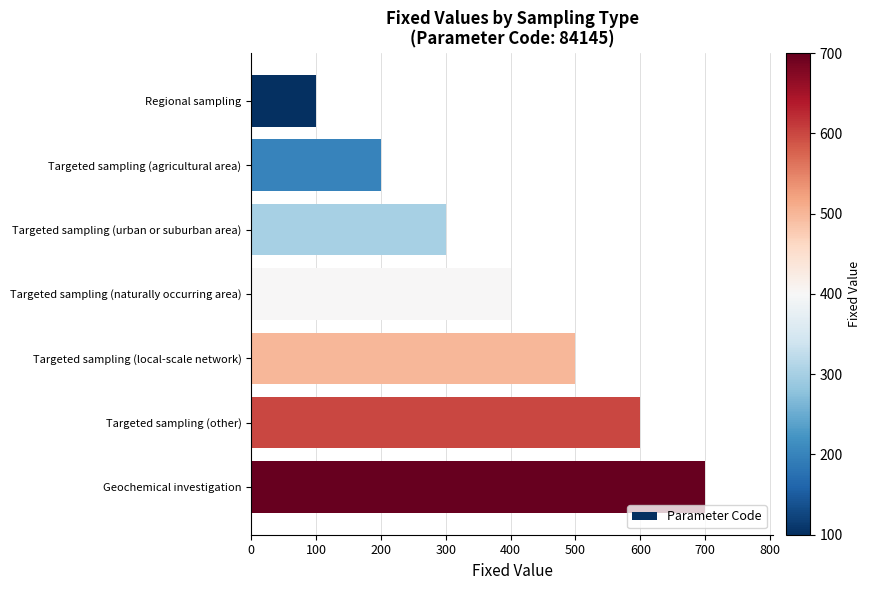

The value at Targeted sampling (urban or suburban area) is 300. True or false?

True